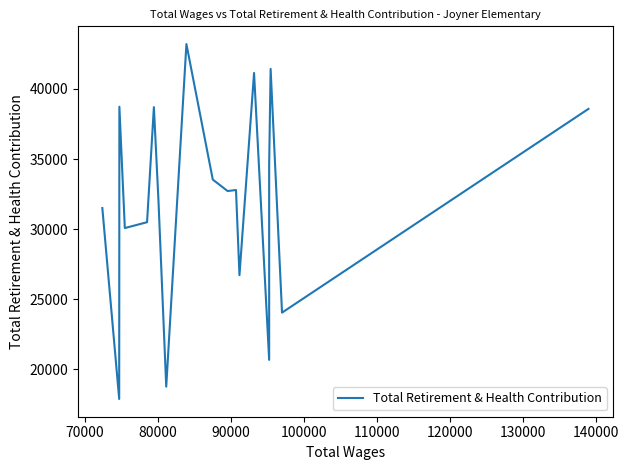

What is the average value?

31901